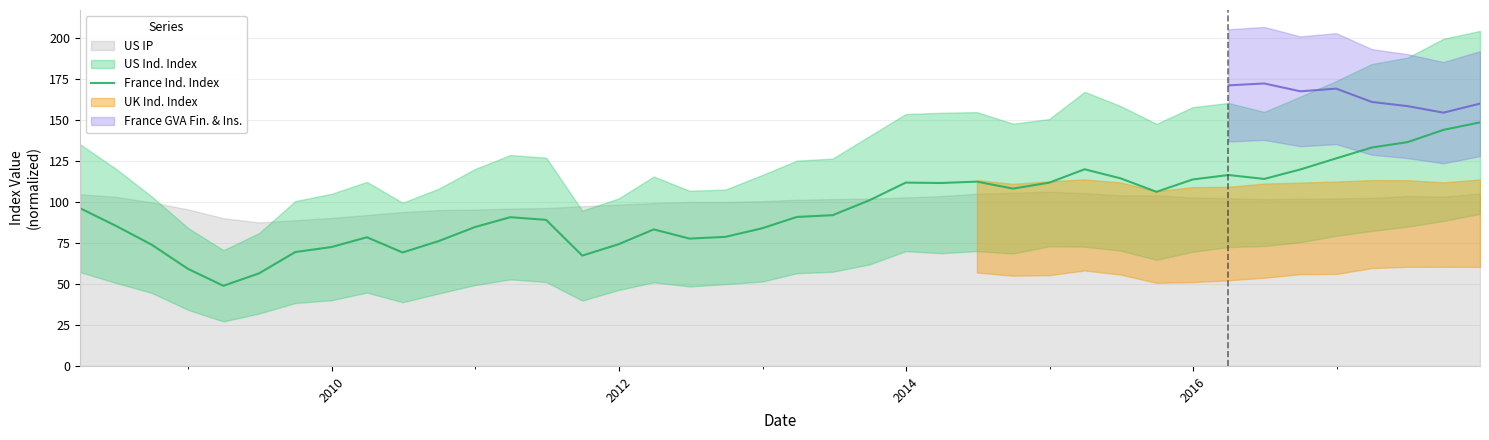

What is the lowest value of the France Ind. Index series?

48.9